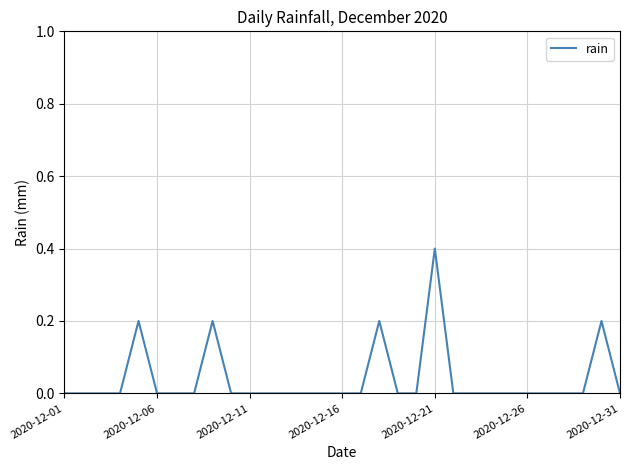

Is this an area chart (filled region under the line)?

No